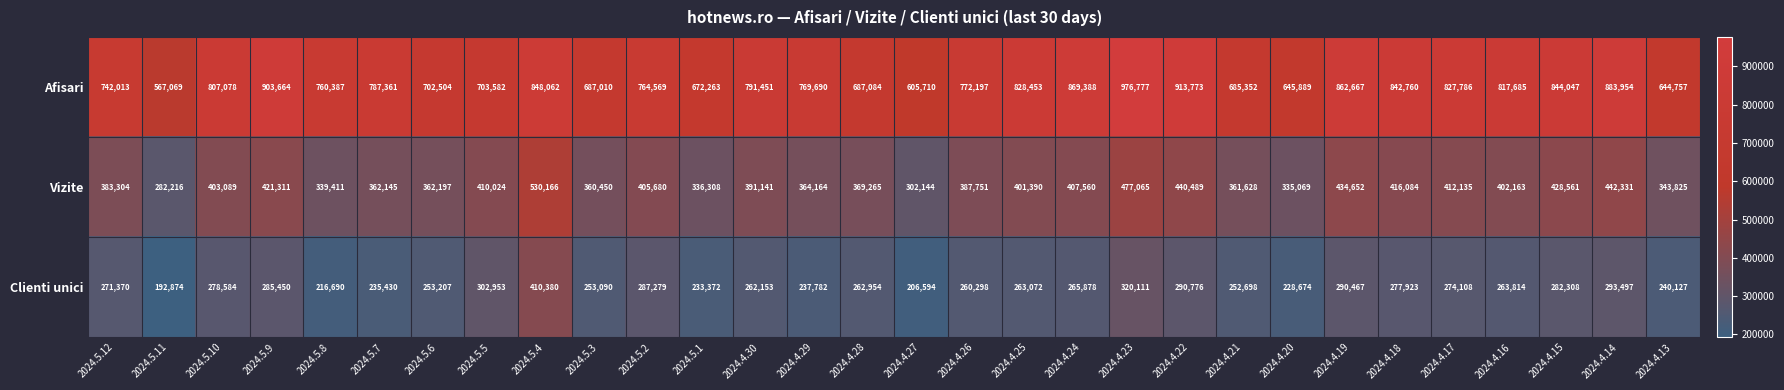

At which label does Clienti unici first exceed 263814?

2024.5.12